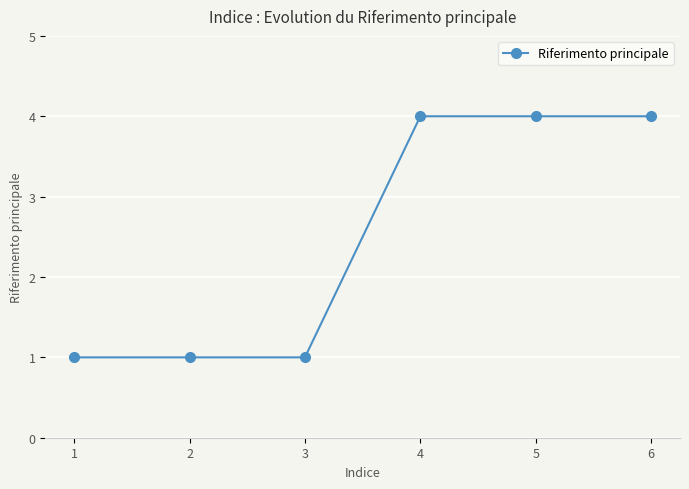

What is the sum of the values at 2 and 3?

2